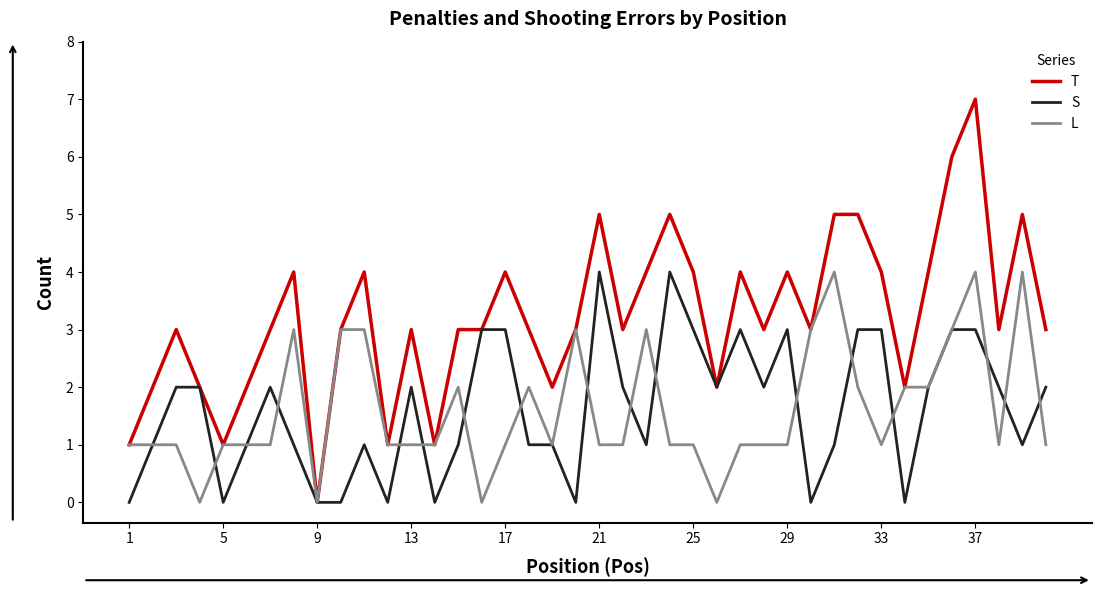

Which series has the largest total across all categories?

T